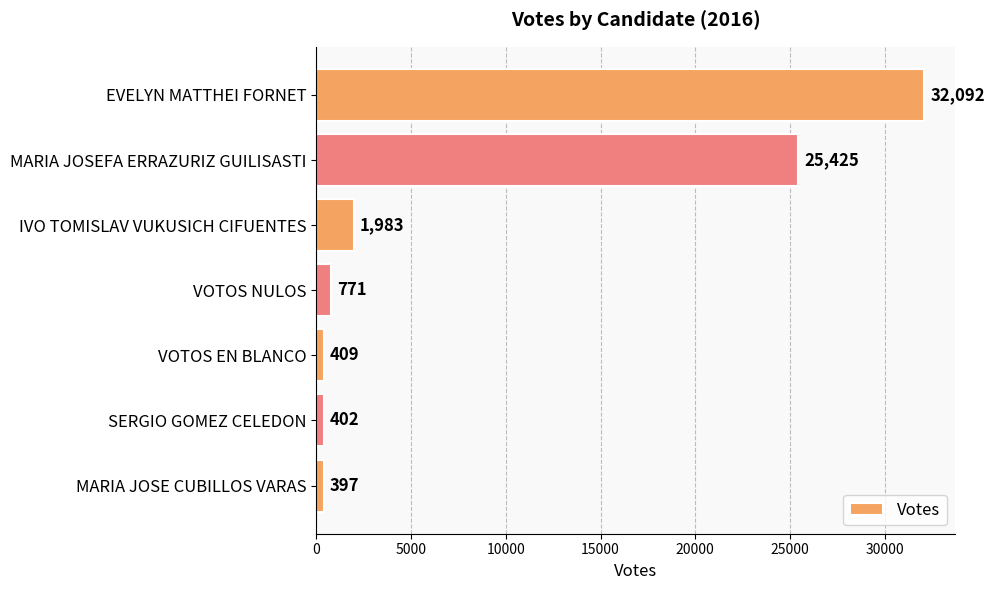

Reading top to bottom, transcribe all the data shown in this chart.

EVELYN MATTHEI FORNET=32092	MARIA JOSEFA ERRAZURIZ GUILISASTI=25425	IVO TOMISLAV VUKUSICH CIFUENTES=1983	VOTOS NULOS=771	VOTOS EN BLANCO=409	SERGIO GOMEZ CELEDON=402	MARIA JOSE CUBILLOS VARAS=397